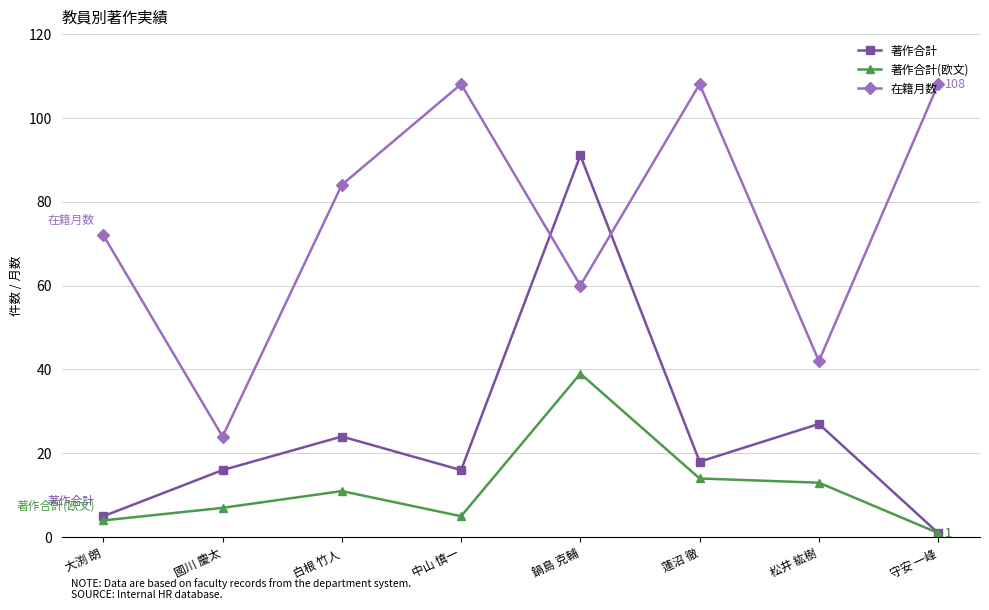

The value of 在籍月数 at 守安 一峰 is 167. True or false?

False